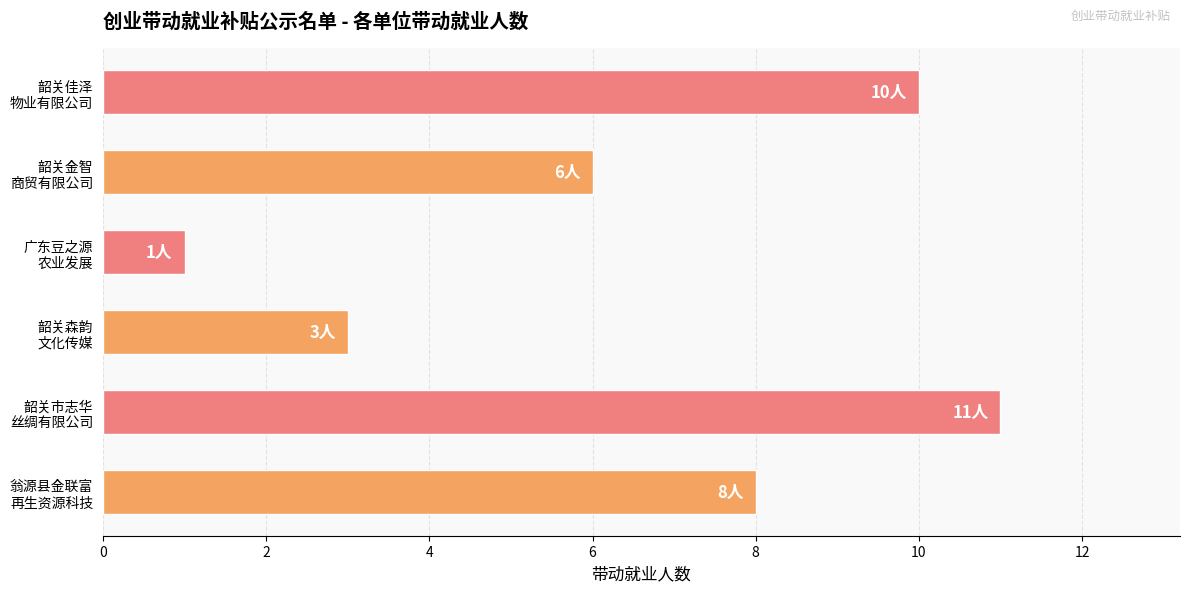

Are the bars horizontal?

Yes